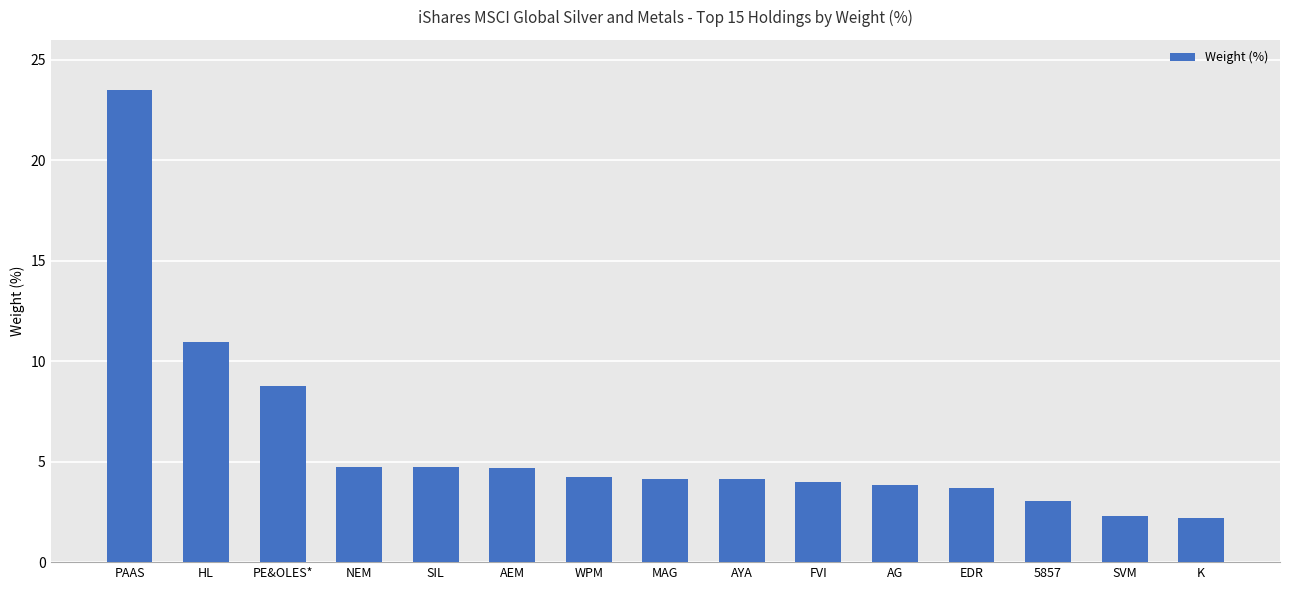

Which category has the highest value across all series?

PAAS